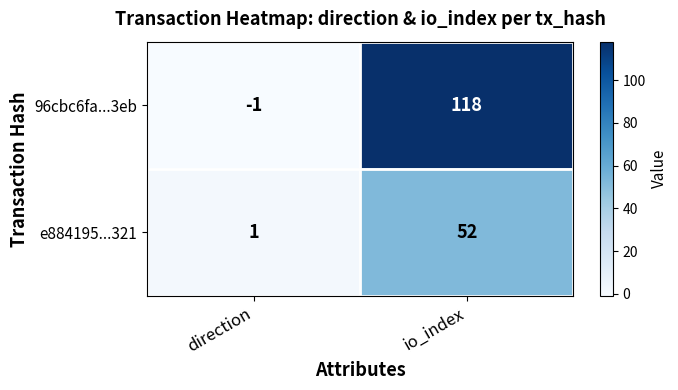

What is the sum of all e884195...321 values?

53